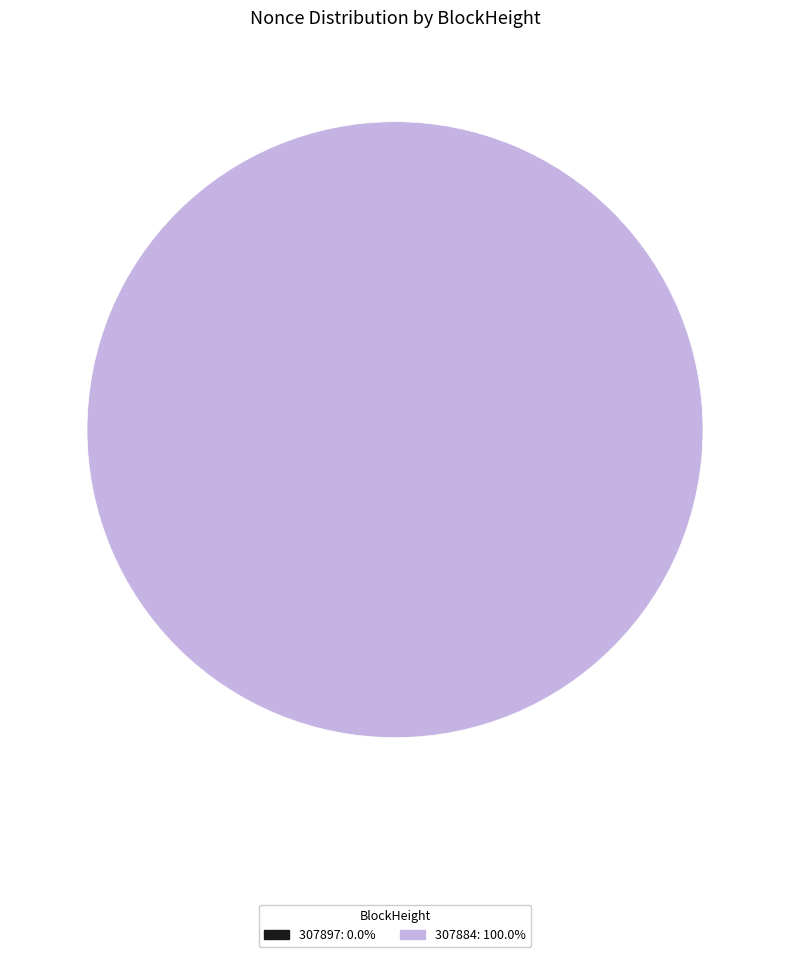

Rank the categories by value from lowest to highest.

307897, 307884